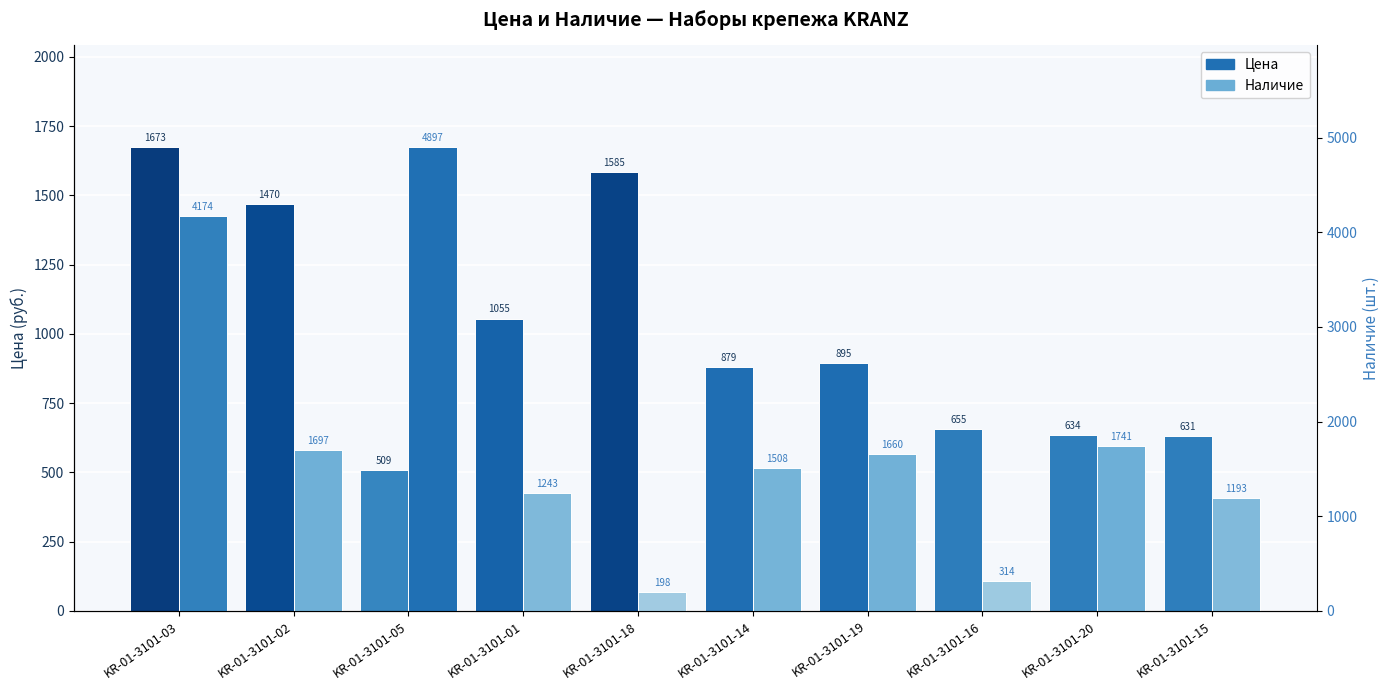

At KR-01-3101-19, list the series in order from smallest to largest.

Цена, Наличие